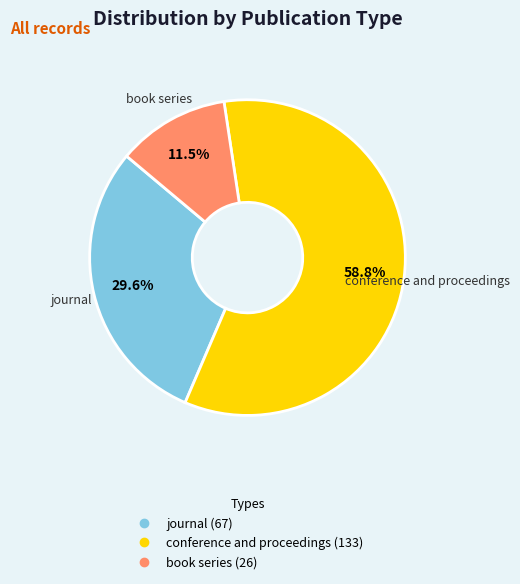

Count the number of slices in the pie.

3